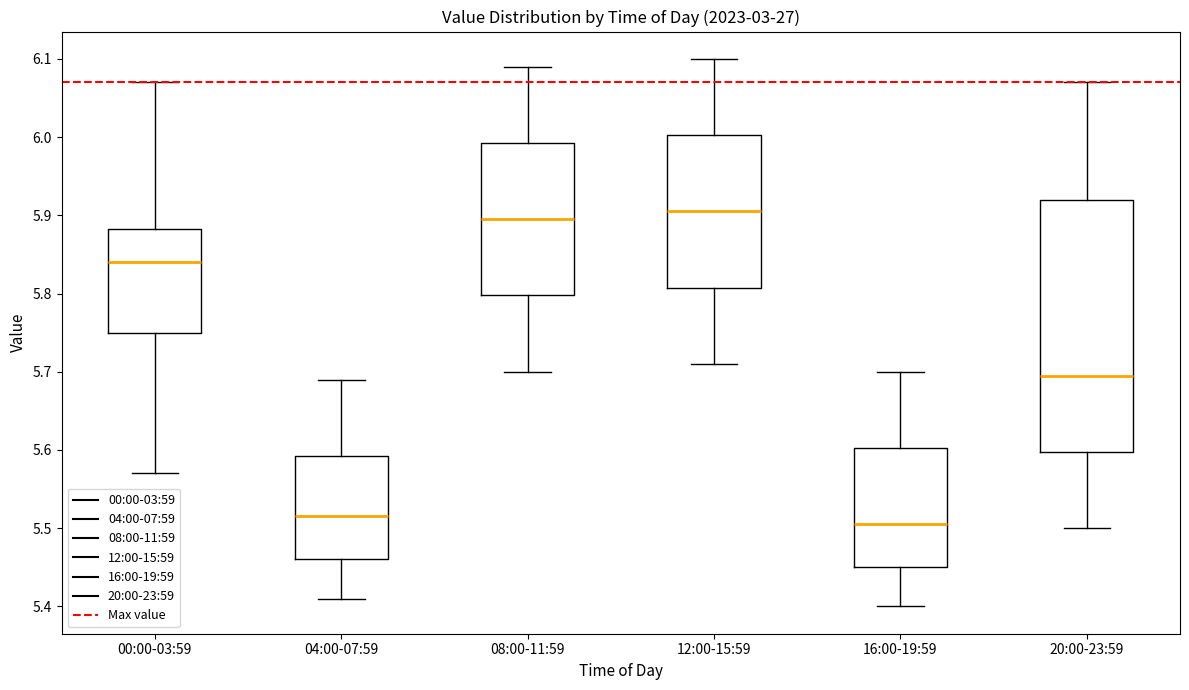

Reading left to right, read every box against the y-axis: the position of its median line, the range the box covers, and the ends of its whiskers. The values are not printed on the chart, so give them approximately, as read against the axis.

00:00-03:59: median 5.84, box 5.75 to 5.88, whiskers 5.57 to 6.07
04:00-07:59: median 5.52, box 5.46 to 5.59, whiskers 5.41 to 5.69
08:00-11:59: median 5.90, box 5.80 to 5.99, whiskers 5.70 to 6.09
12:00-15:59: median 5.91, box 5.81 to 6.00, whiskers 5.71 to 6.10
16:00-19:59: median 5.51, box 5.45 to 5.60, whiskers 5.40 to 5.70
20:00-23:59: median 5.70, box 5.60 to 5.92, whiskers 5.50 to 6.07